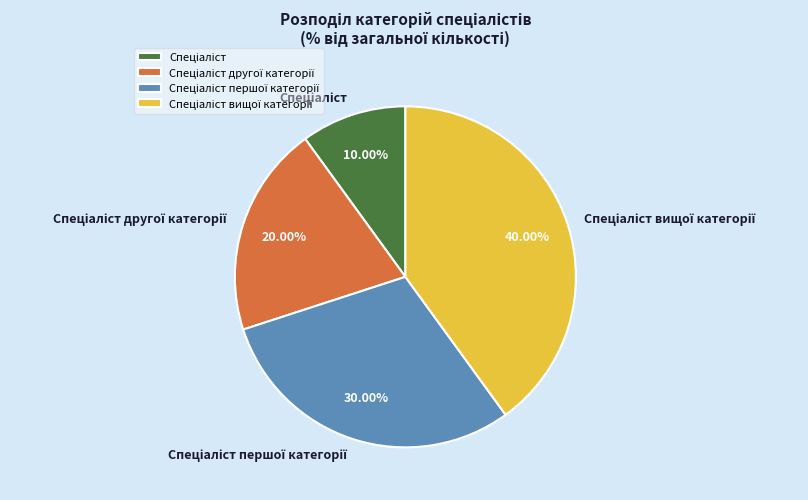

Is there a majority slice in this chart?

No